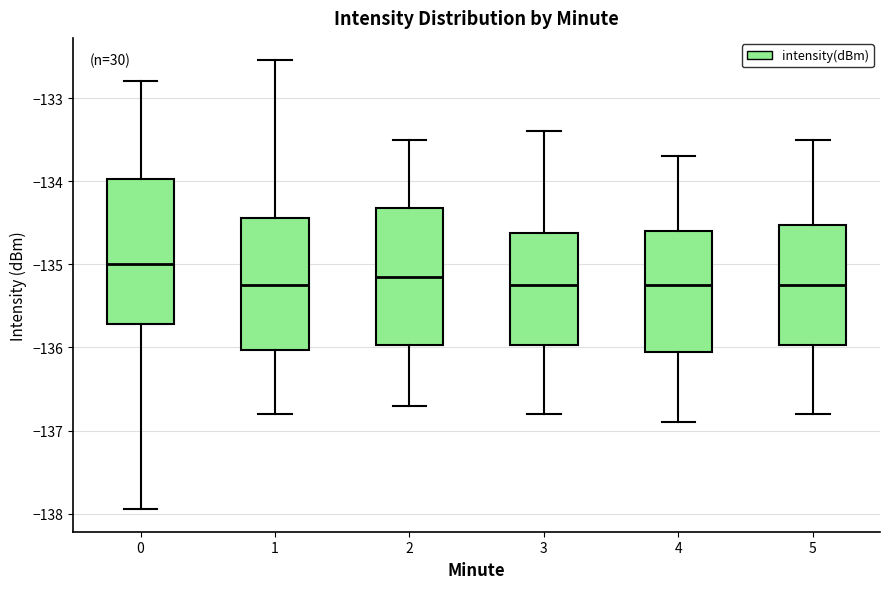

Which box has the highest median line?

0